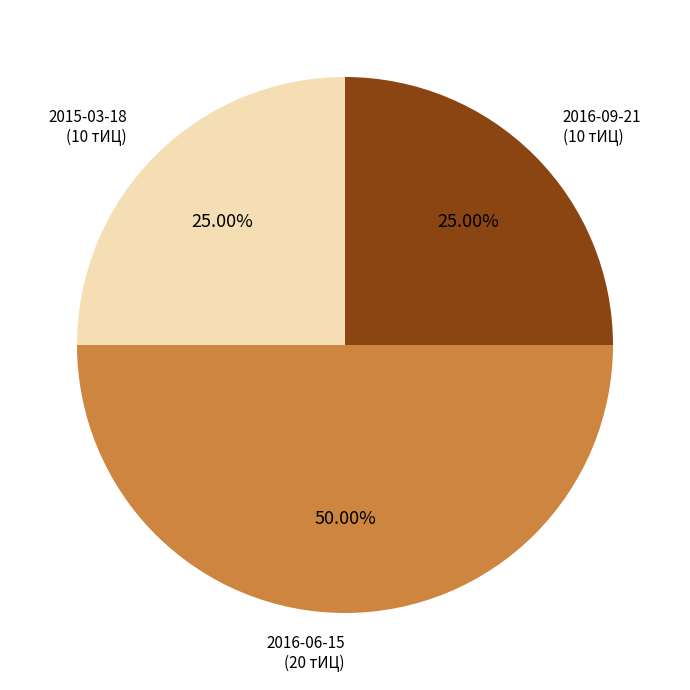

What is the ratio of the value at 2015-03-18 (10 тИЦ) to the value at 2016-06-15 (20 тИЦ)?

0.5